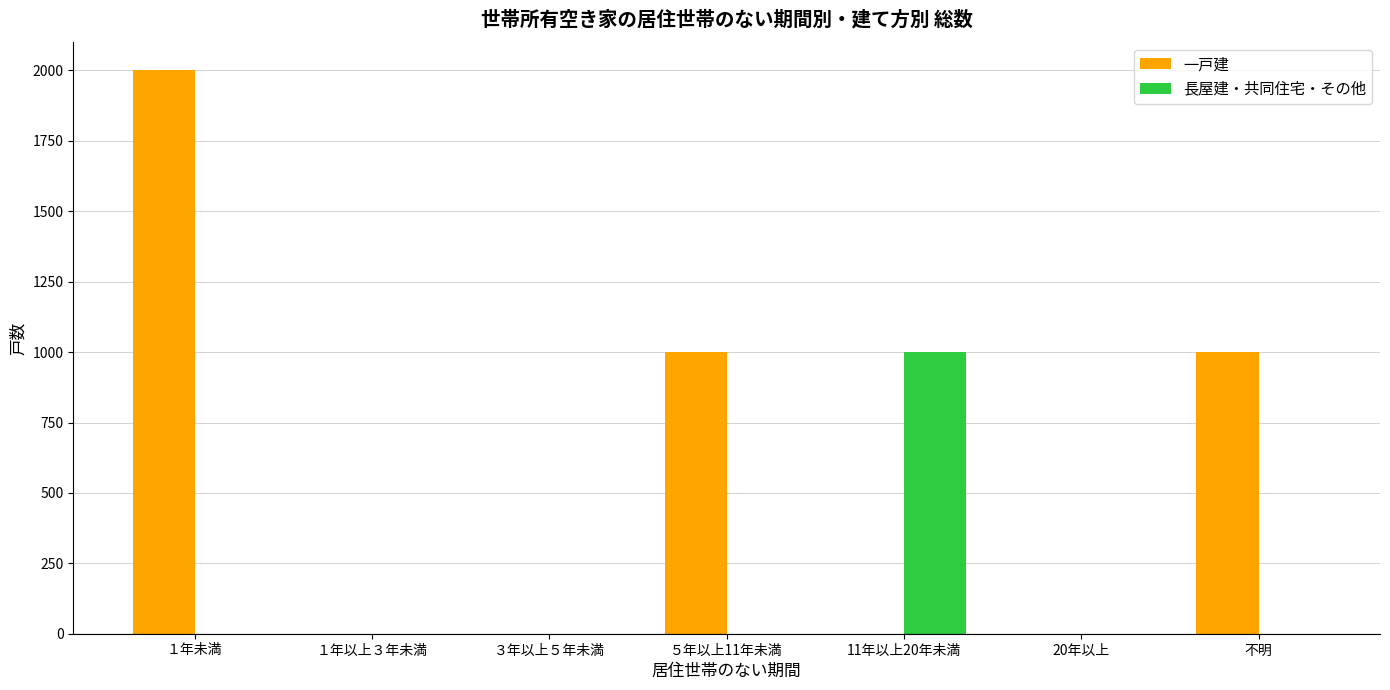

What is the total value across all series at 不明?

1000